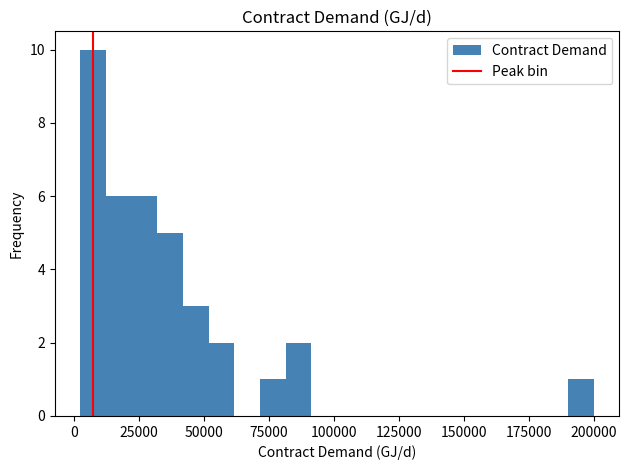

Around what value on the x-axis is the tallest bar? Give the approximate position of its centre, as read against the axis.

5000